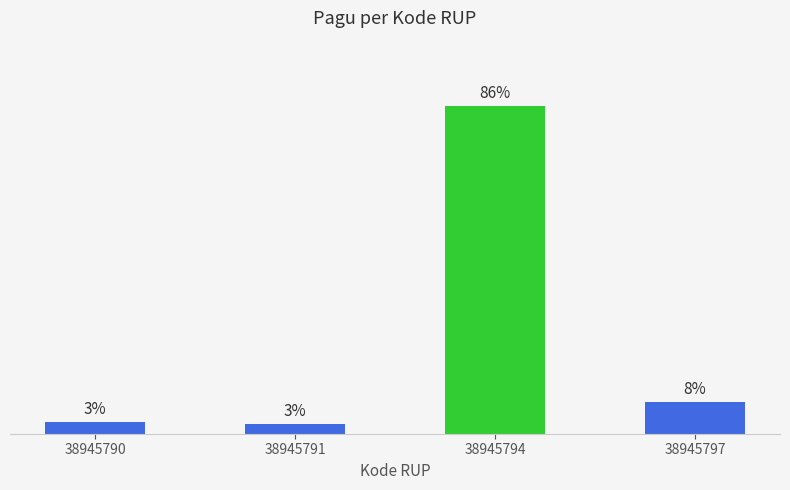

Which label corresponds to the largest value in the chart?

38945794